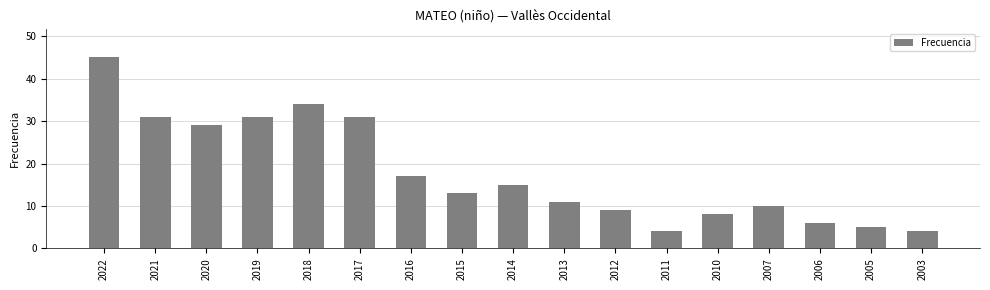

What is the sum of the values at 2013 and 2021?

42